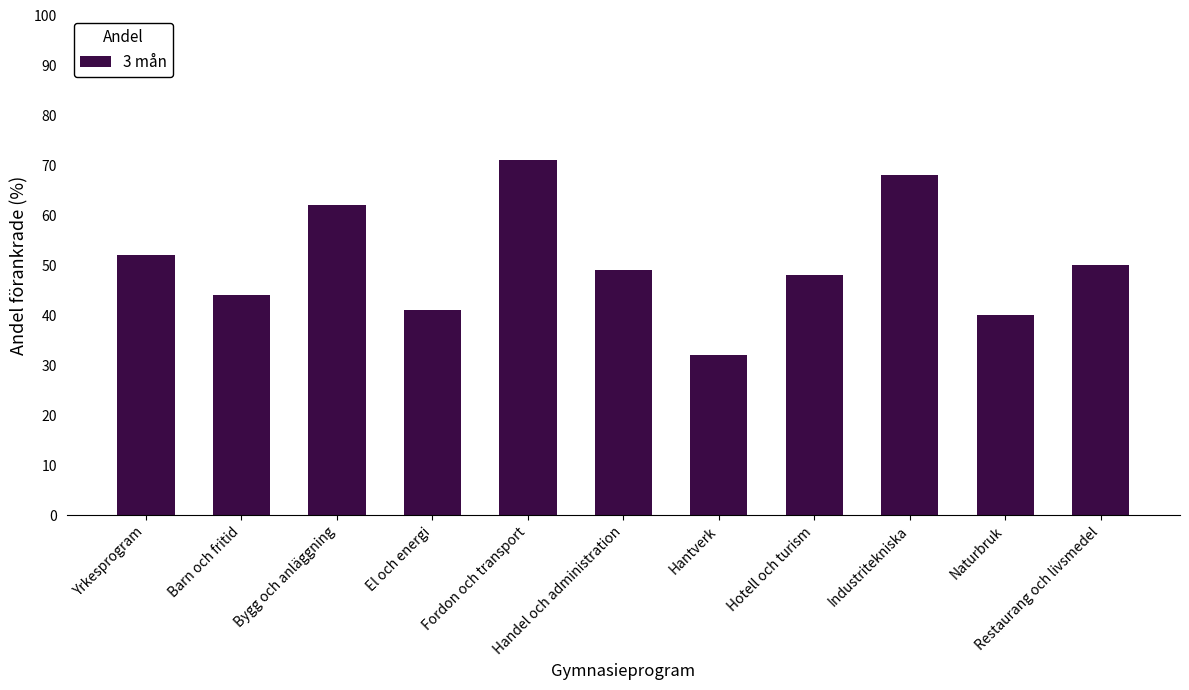

How many data points does each series have?

11